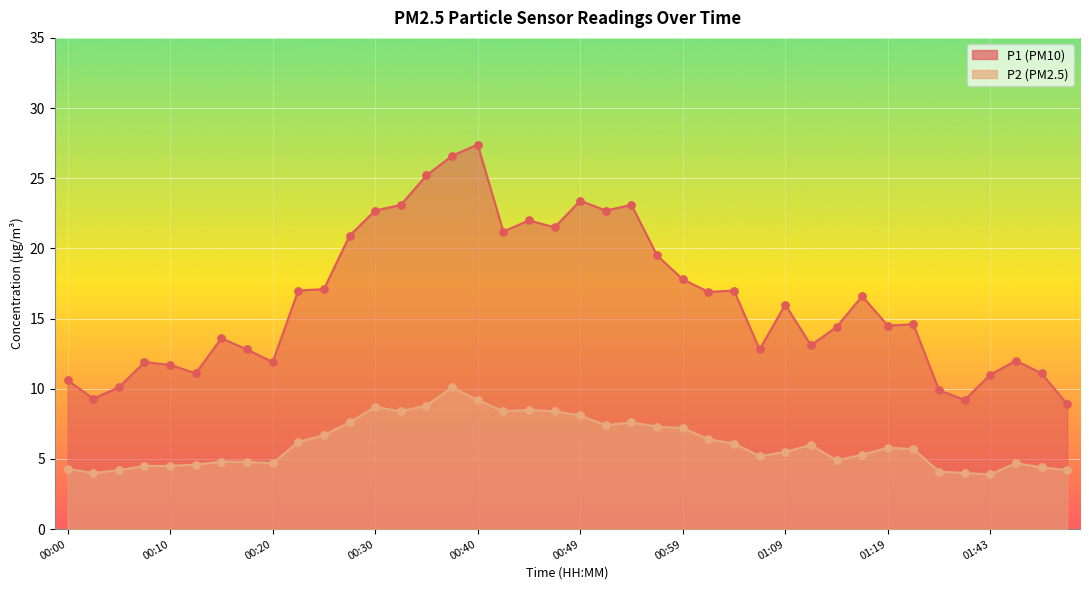

Which series has the largest total across all categories?

P1